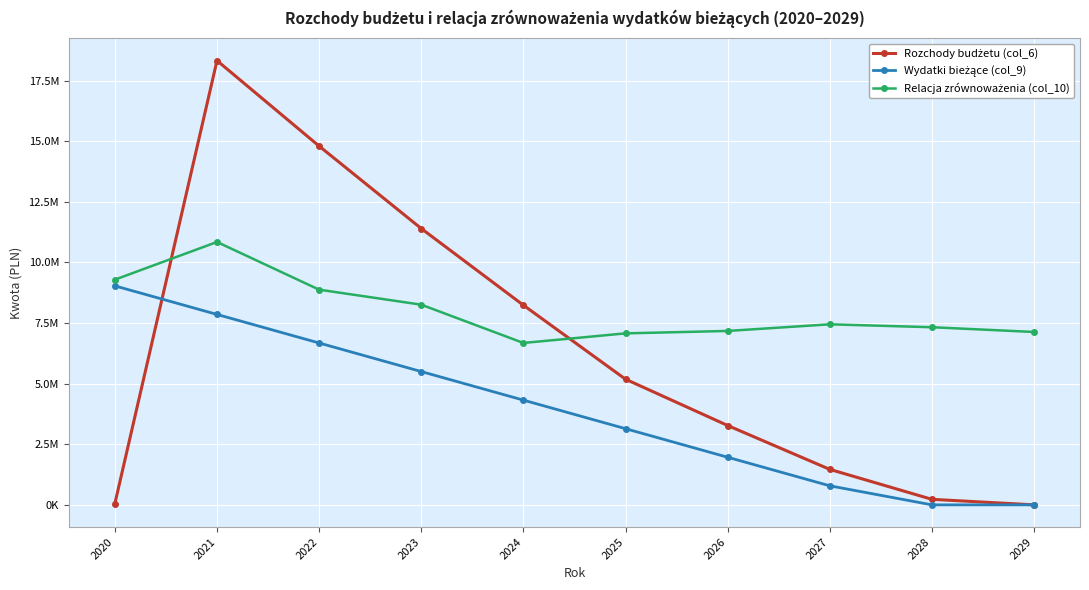

What is the greatest value displayed?

18327968.3